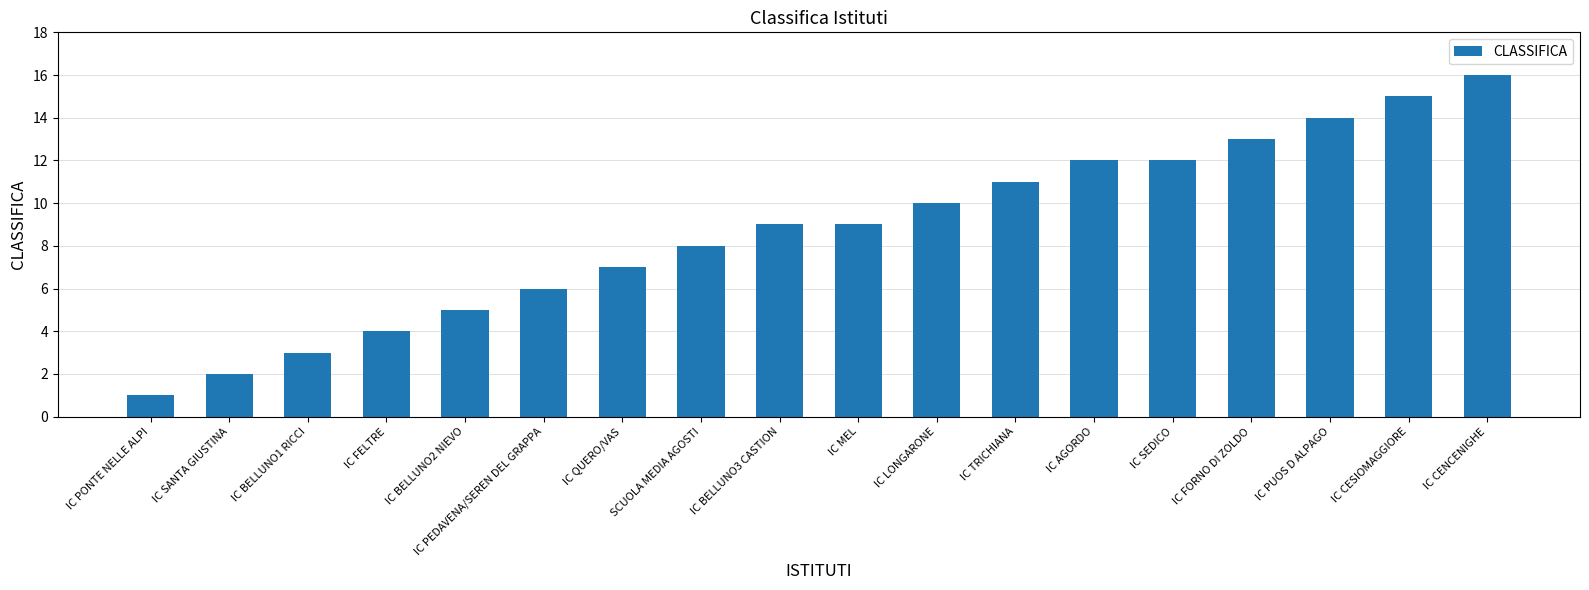

The value at IC FELTRE is 6. True or false?

False